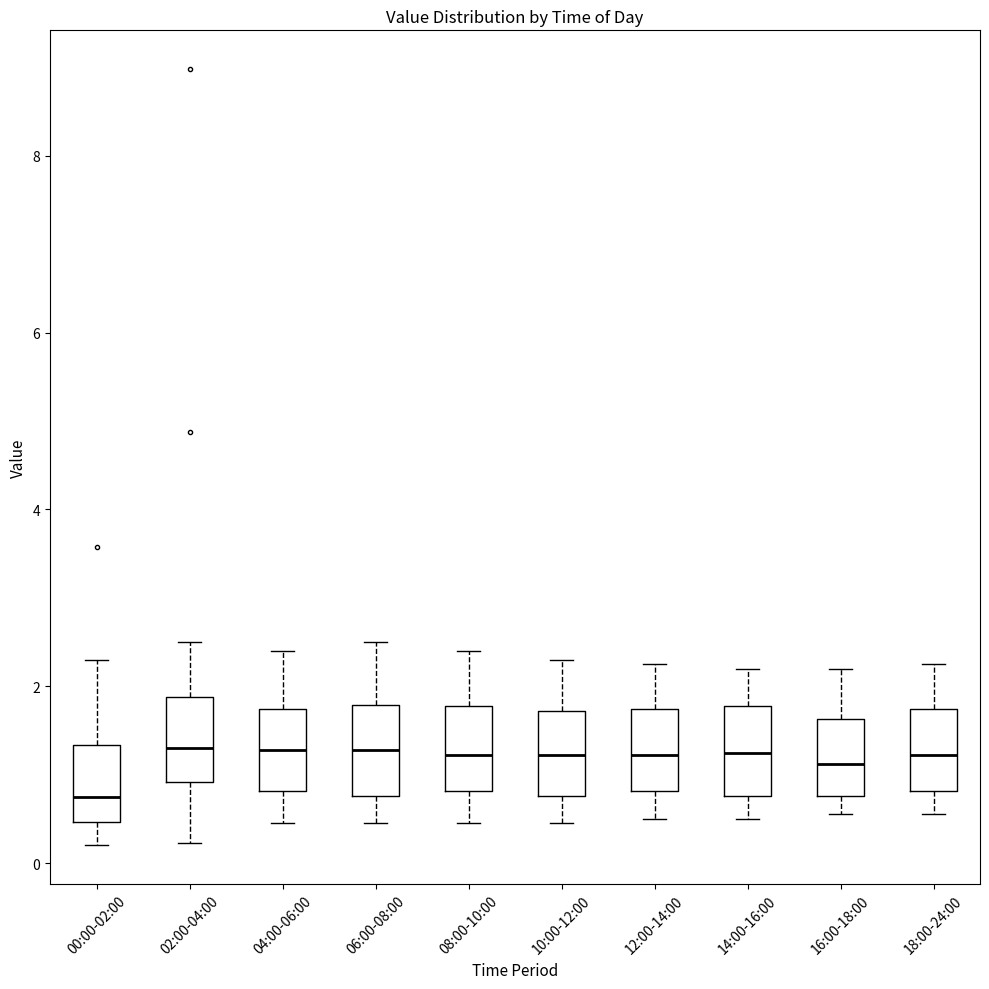

Reading left to right, transcribe this box plot: for each box, give where its median line is, the range the box spans, and where its two whiskers end, as read against the y-axis. The values are not printed on the chart, so give them approximately, as read against the axis.

00:00-02:00: median 0.8, box 0.4 to 1.4, whiskers 0.2 to 2.4
02:00-04:00: median 1.4, box 1.0 to 1.8, whiskers 0.2 to 2.6
04:00-06:00: median 1.2, box 0.8 to 1.8, whiskers 0.4 to 2.4
06:00-08:00: median 1.2, box 0.8 to 1.8, whiskers 0.4 to 2.6
08:00-10:00: median 1.2, box 0.8 to 1.8, whiskers 0.4 to 2.4
10:00-12:00: median 1.2, box 0.8 to 1.8, whiskers 0.4 to 2.4
12:00-14:00: median 1.2, box 0.8 to 1.8, whiskers 0.6 to 2.2
14:00-16:00: median 1.2, box 0.8 to 1.8, whiskers 0.6 to 2.2
16:00-18:00: median 1.2, box 0.8 to 1.6, whiskers 0.6 to 2.2
18:00-24:00: median 1.2, box 0.8 to 1.8, whiskers 0.6 to 2.2